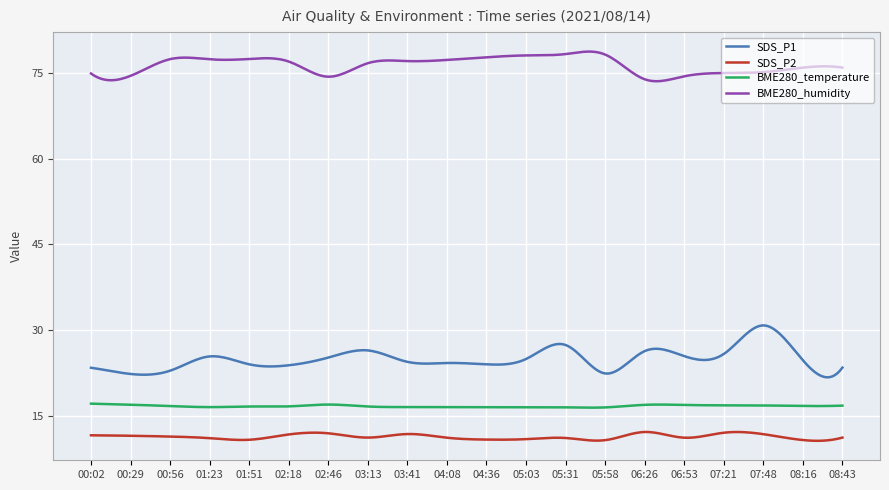

True or false: BME280_humidity and SDS_P1 intersect in this chart.

False